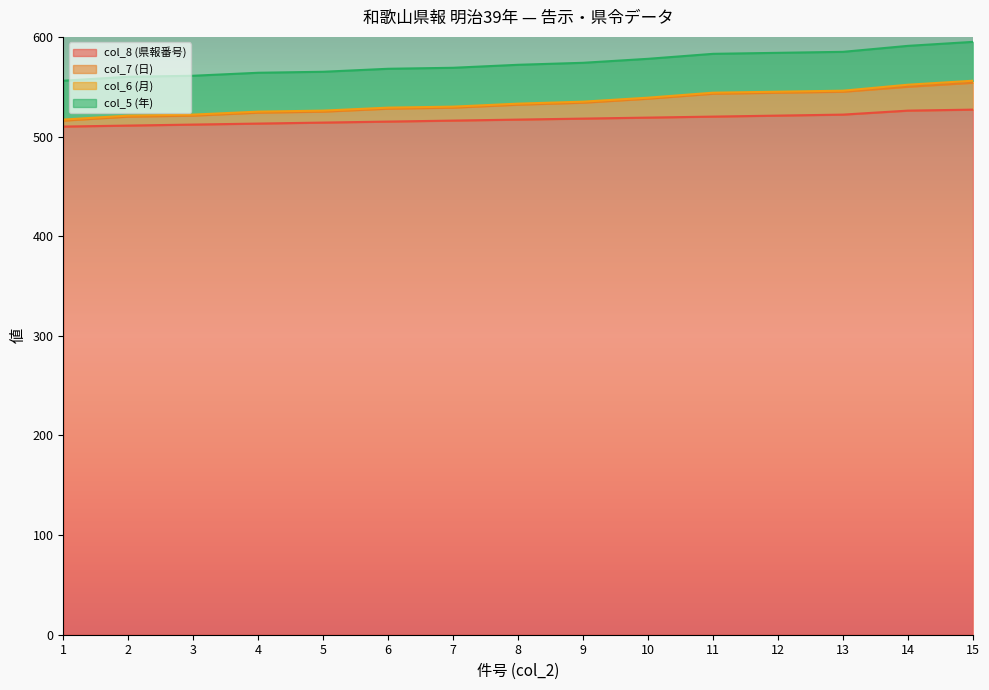

At which category is the sum across all series the highest?

15